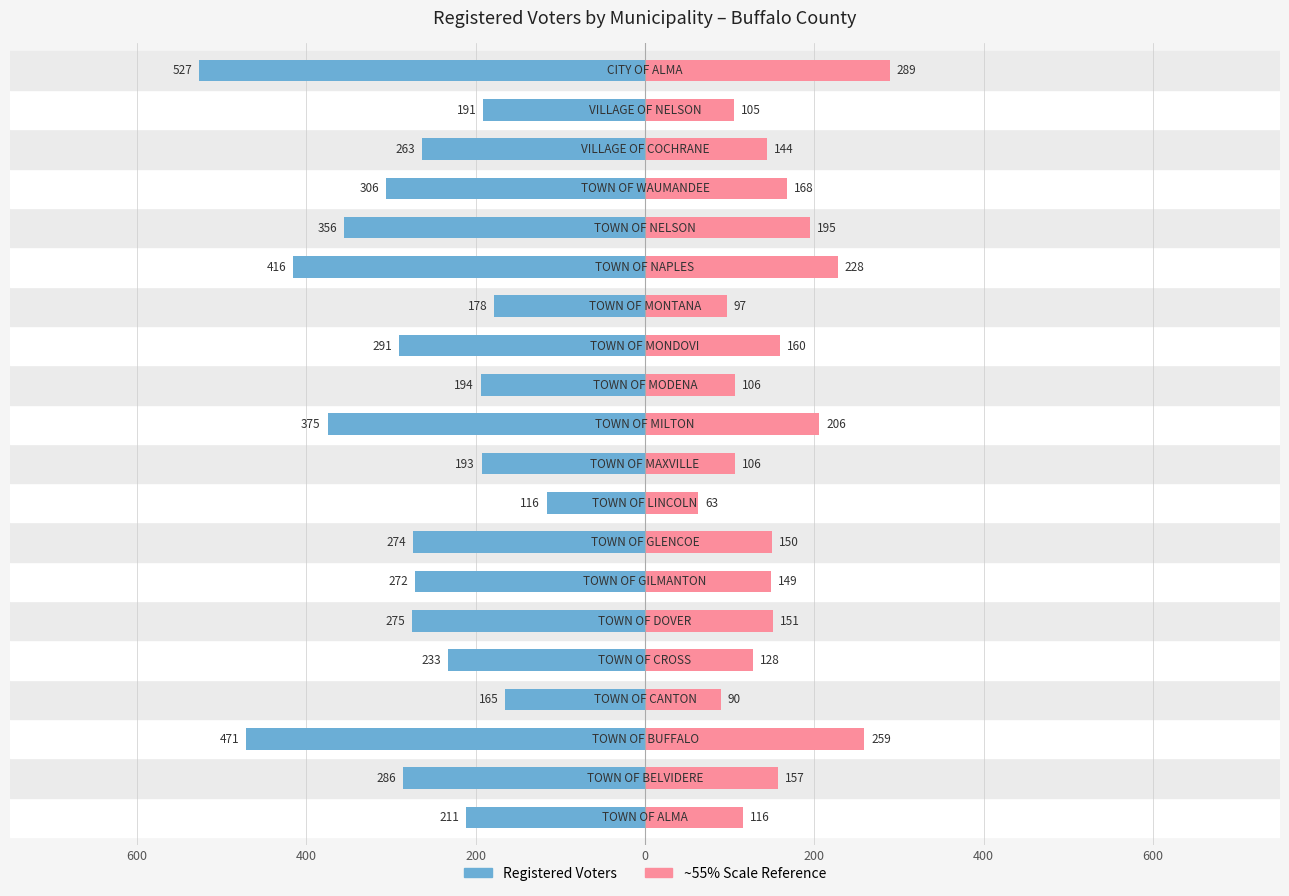

What is the sum of the Registered Voters (Left) values at 14 and 7?

-690